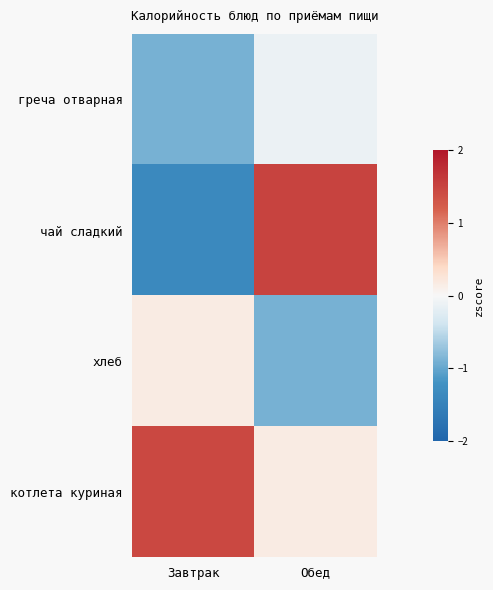

Reading left to right, list all the values displayed in this chart.

греча отварная: Завтрак=-0.9	Обед=-0.1
чай сладкий: Завтрак=-1.4	Обед=1.5
хлеб: Завтрак=0.2	Обед=-0.9
котлета куриная: Завтрак=1.5	Обед=0.2